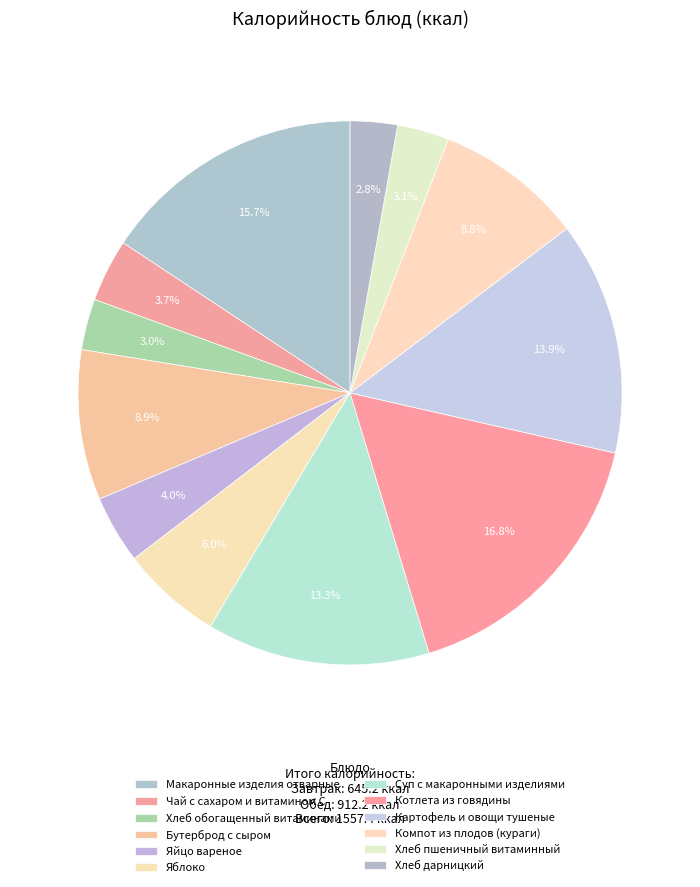

How many segments does this pie chart have?

12